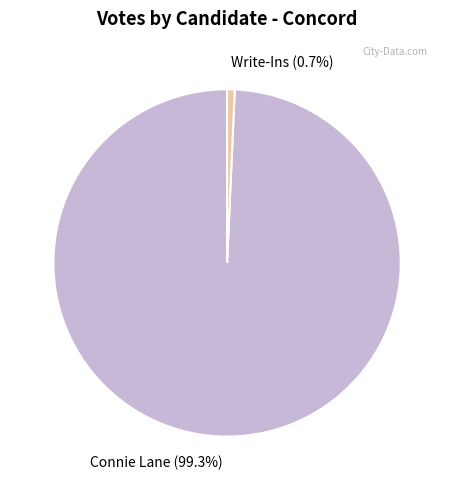

Between Write-Ins (0.7%) and Connie Lane (99.3%), which is larger?

Connie Lane (99.3%)